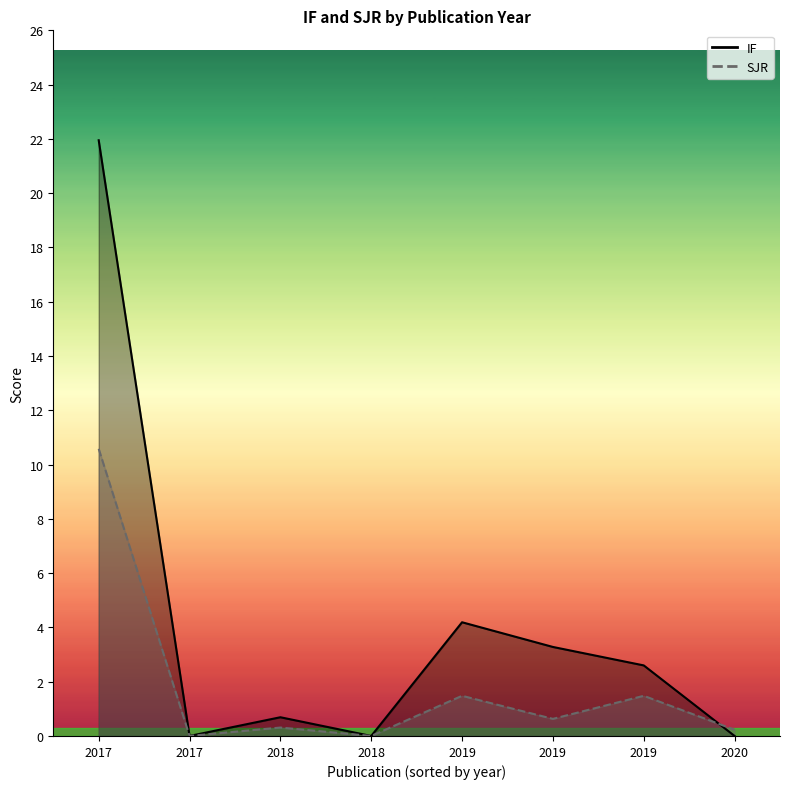

Between 2018 and 2019, which is larger?

2019